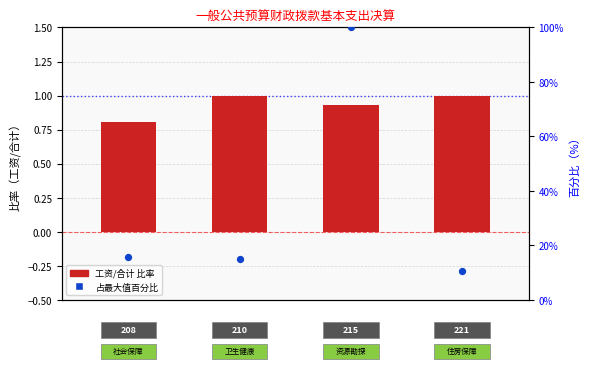

What is the total value across all series at 1?

16.0